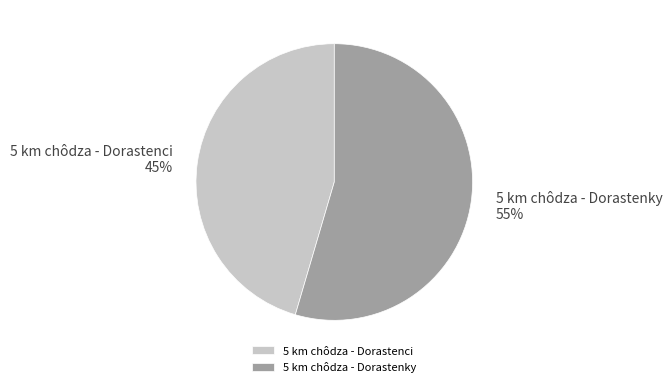

To the nearest percent, what portion does 5 km chôdza - Dorastenky represent?

55%